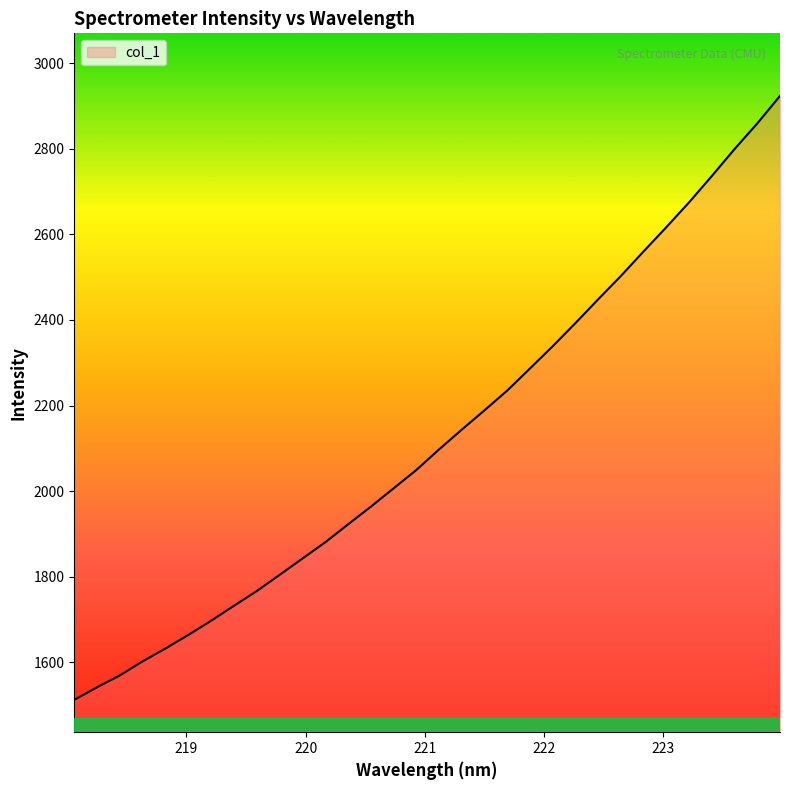

What is the smallest value displayed?

1512.5